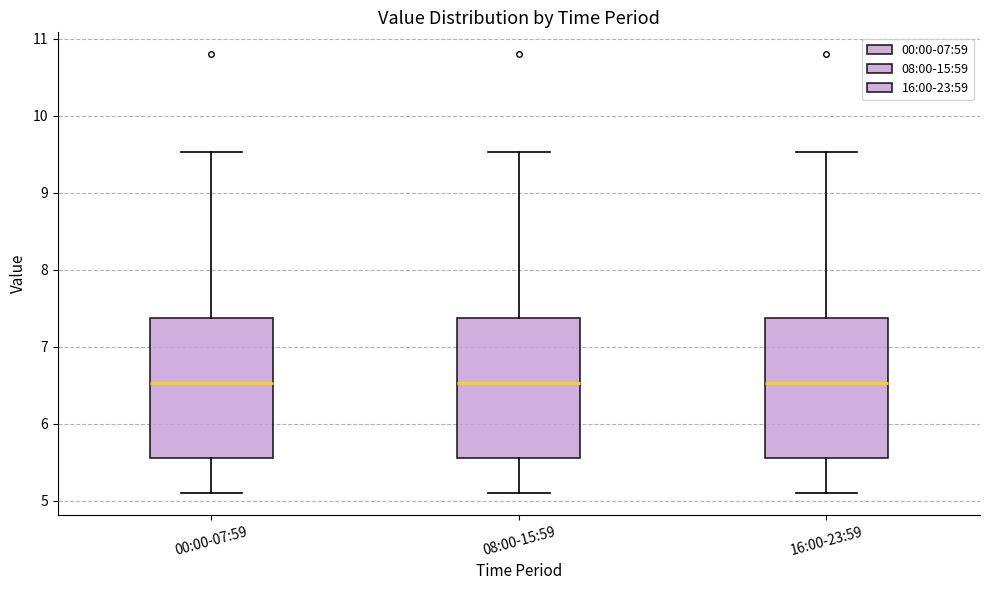

Where does the lower whisker of the box for 08:00-15:59 end on the y-axis? The values are not printed on the chart, so give them approximately, as read against the axis.

5.1